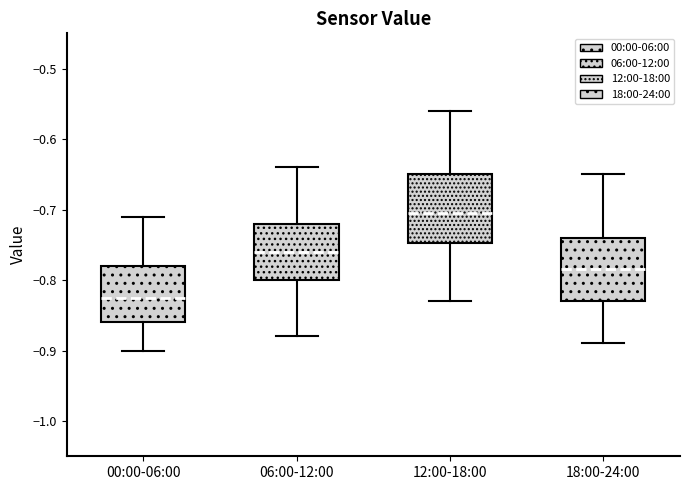

Reading left to right, transcribe this box plot: for each box, give where its median line is, the range the box spans, and where its two whiskers end, as read against the y-axis. The values are not printed on the chart, so give them approximately, as read against the axis.

00:00-06:00: median -0.82, box -0.86 to -0.78, whiskers -0.90 to -0.71
06:00-12:00: median -0.76, box -0.80 to -0.72, whiskers -0.88 to -0.64
12:00-18:00: median -0.70, box -0.75 to -0.65, whiskers -0.83 to -0.56
18:00-24:00: median -0.78, box -0.83 to -0.74, whiskers -0.89 to -0.65